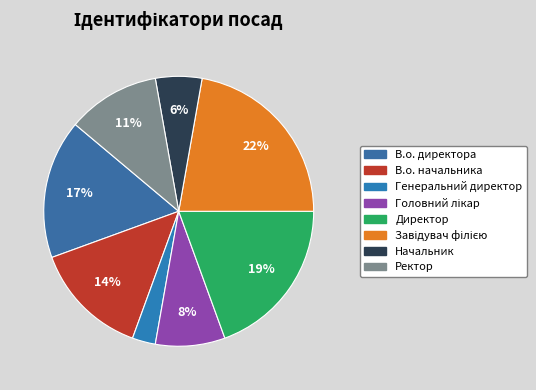

The Директор slice represents 32% of the pie. True or false?

False